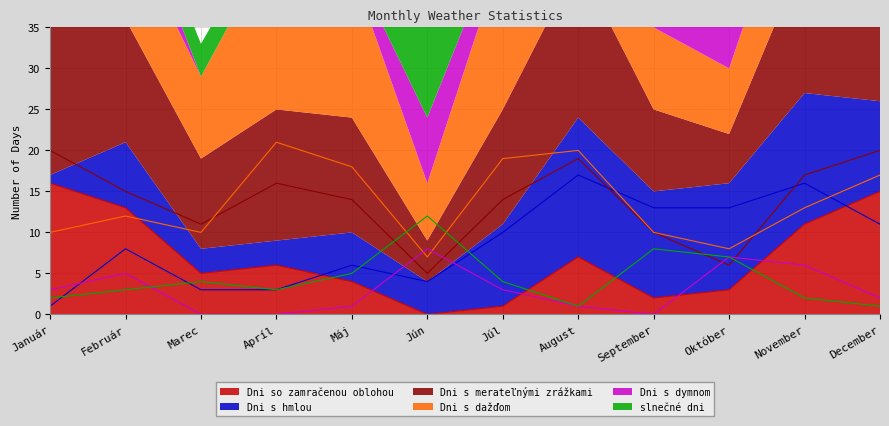

List the labels in order of Dni s dymnom value, smallest first.

Marec, Apríl, September, Máj, August, December, Január, Júl, Február, November, Október, Jún